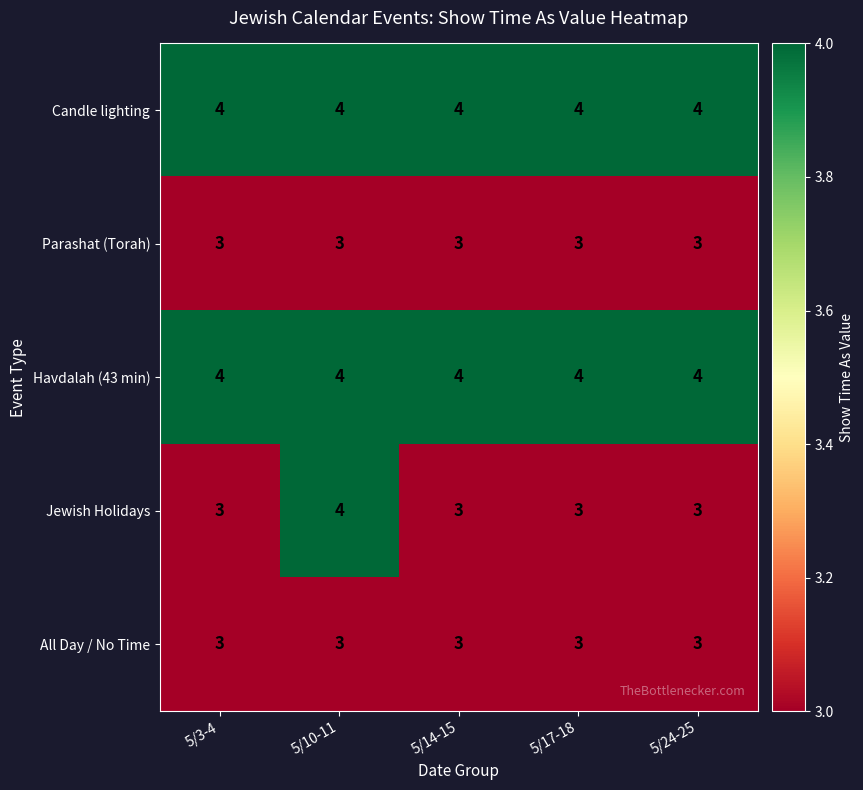

What is the smallest value displayed?

3